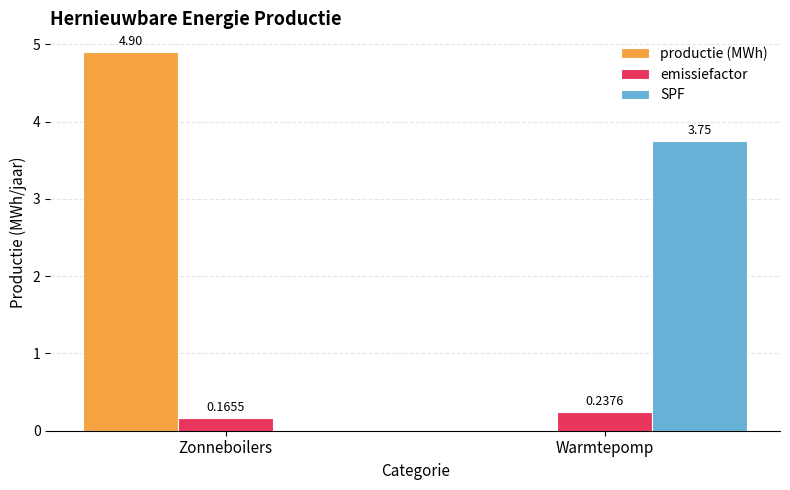

How many groups of bars are there?

2